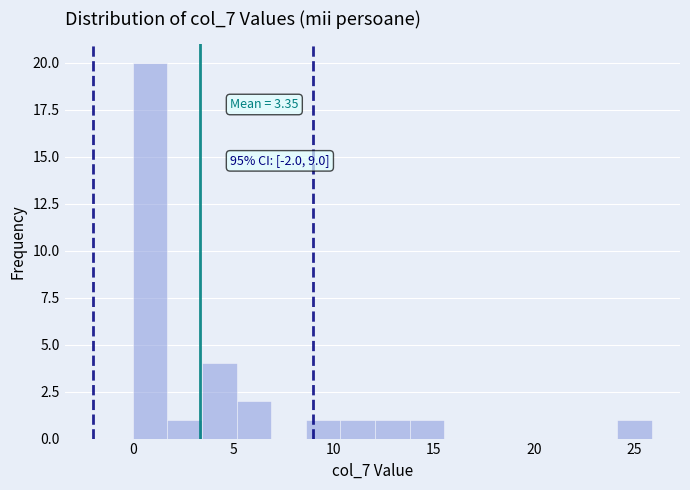

Around what value on the x-axis is the tallest bar? Give the approximate position of its centre, as read against the axis.

1.0